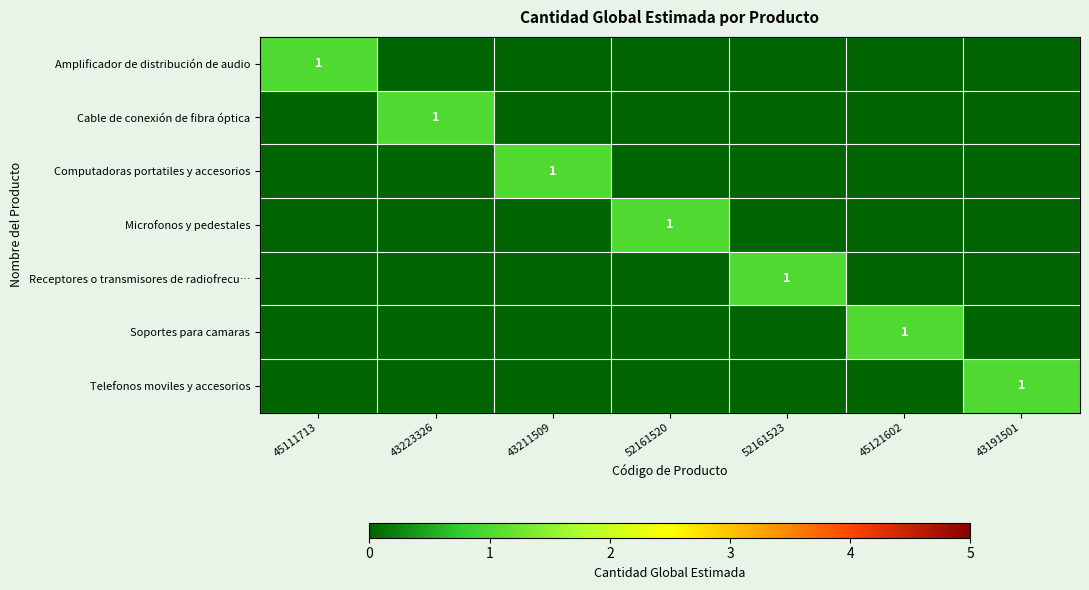

Which category has the highest value across all series?

45111713